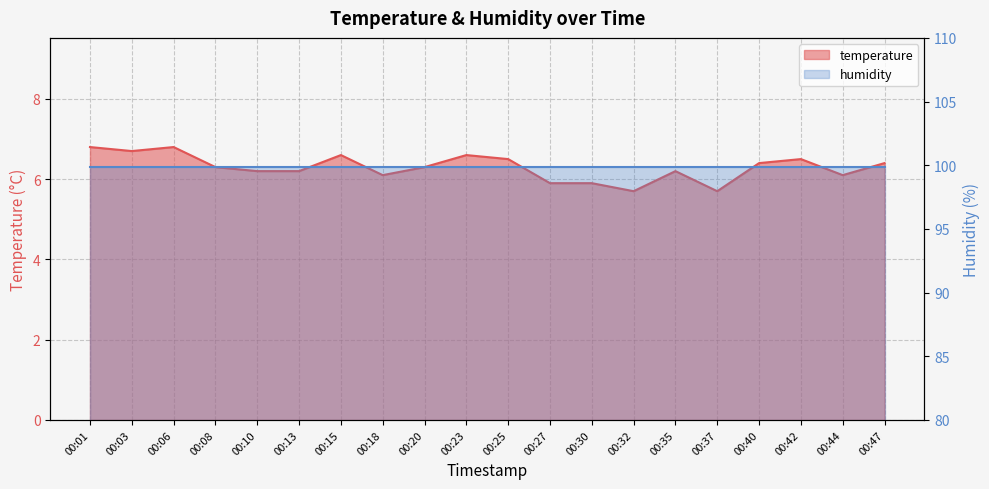

At which label does the data first exceed 6?

00:01